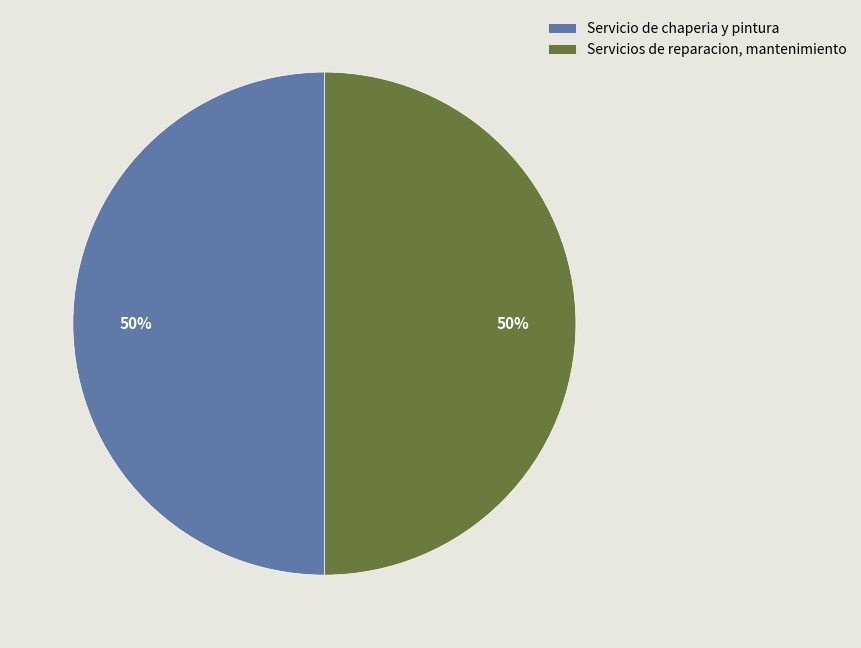

Is it true that Servicio de chaperia y pintura is 50% of the pie?

True